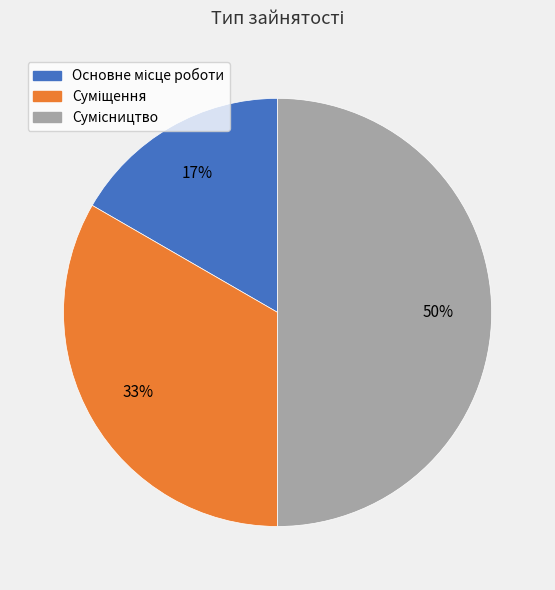

To the nearest percent, what is the difference between the largest and smallest slice percentages?

33%